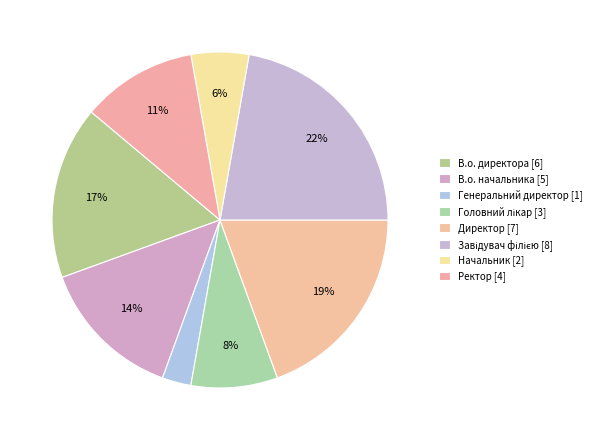

How many segments does this pie chart have?

8